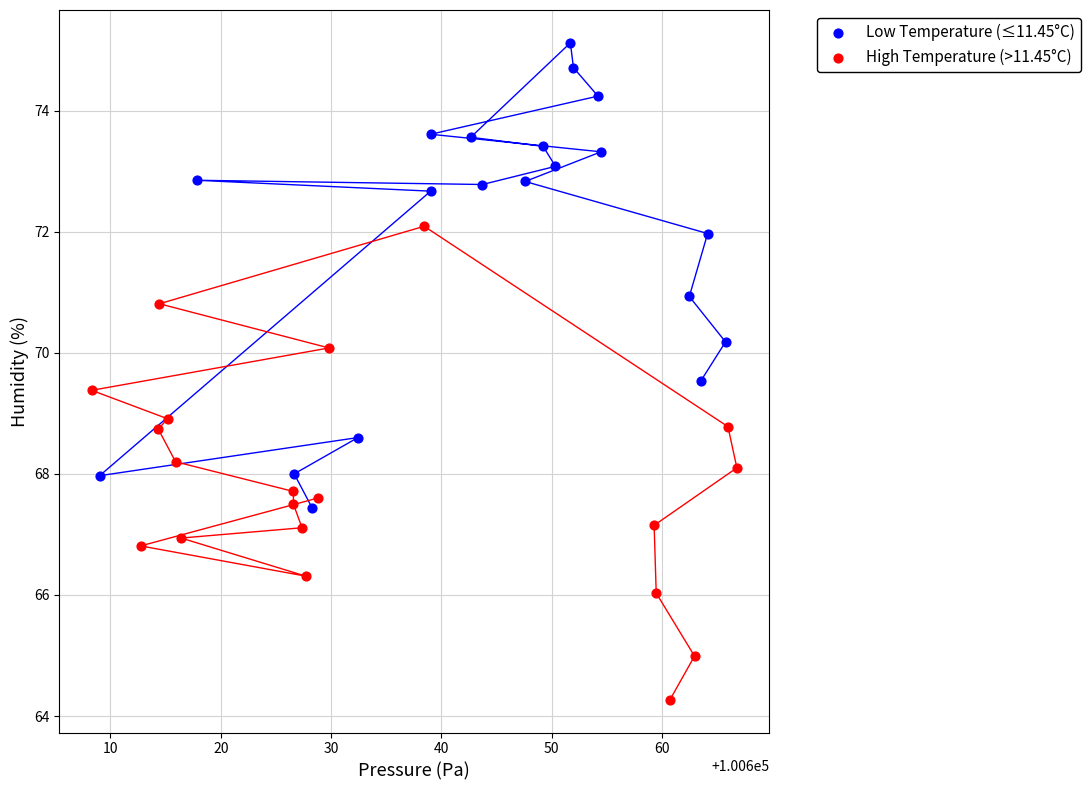

Which series reaches the minimum Y coordinate?

High Temperature (>11.45°C)